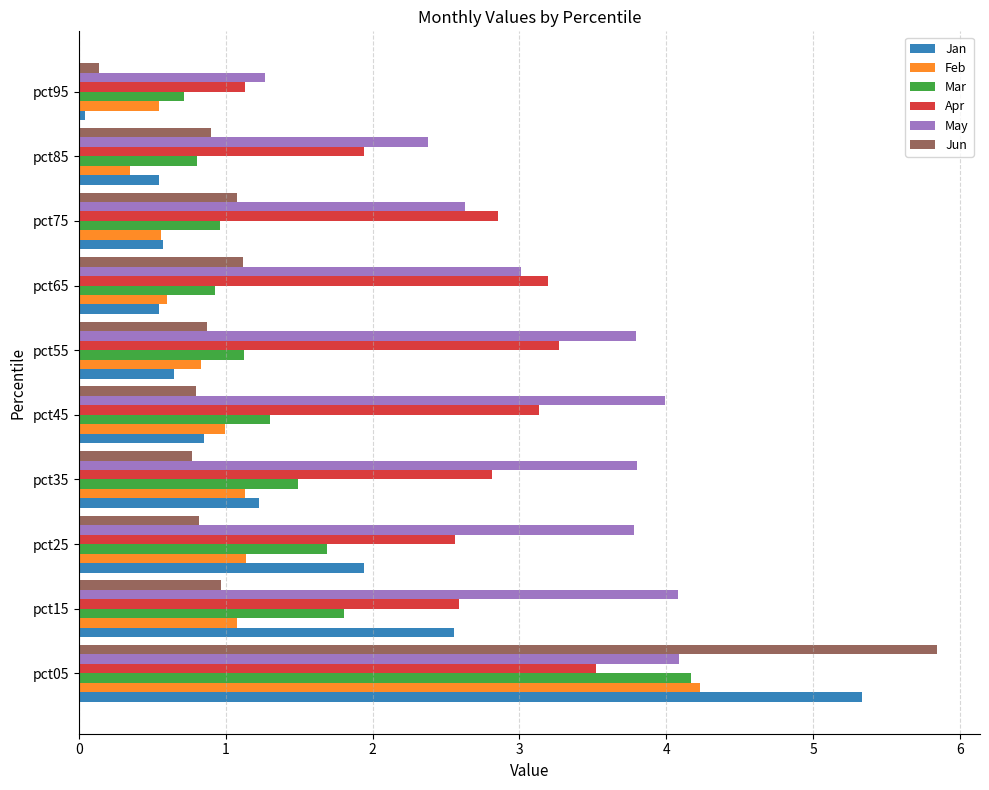

At which label does Feb reach its minimum?

pct85